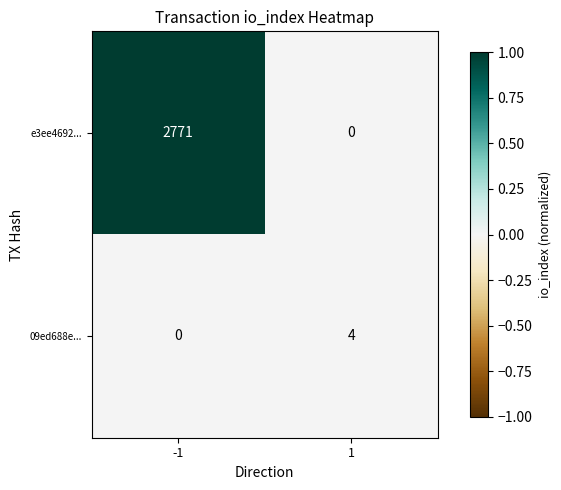

What is the difference between the 09ed688e... values at -1 and 1?

4